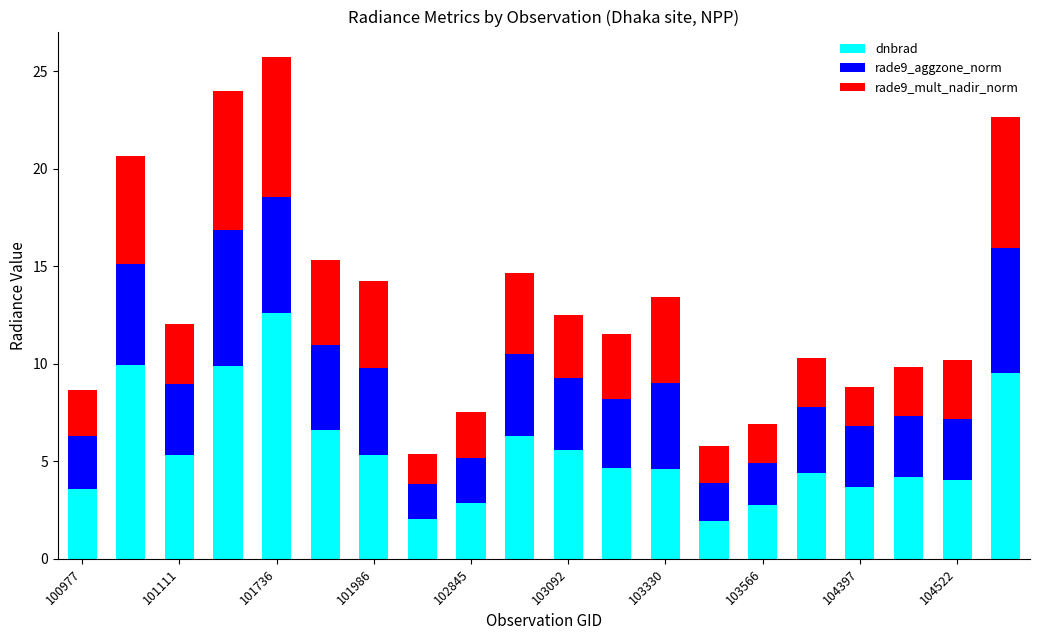

What is the lowest value of the dnbrad series?

1.9